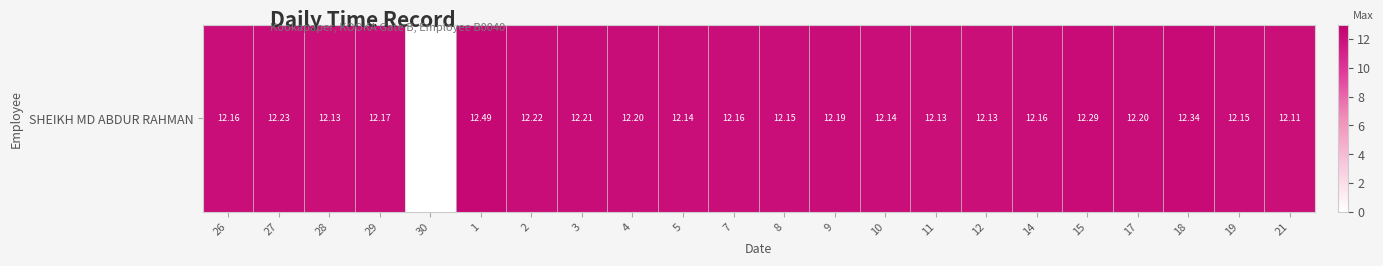

What is the difference between the maximum and minimum values?

12.5